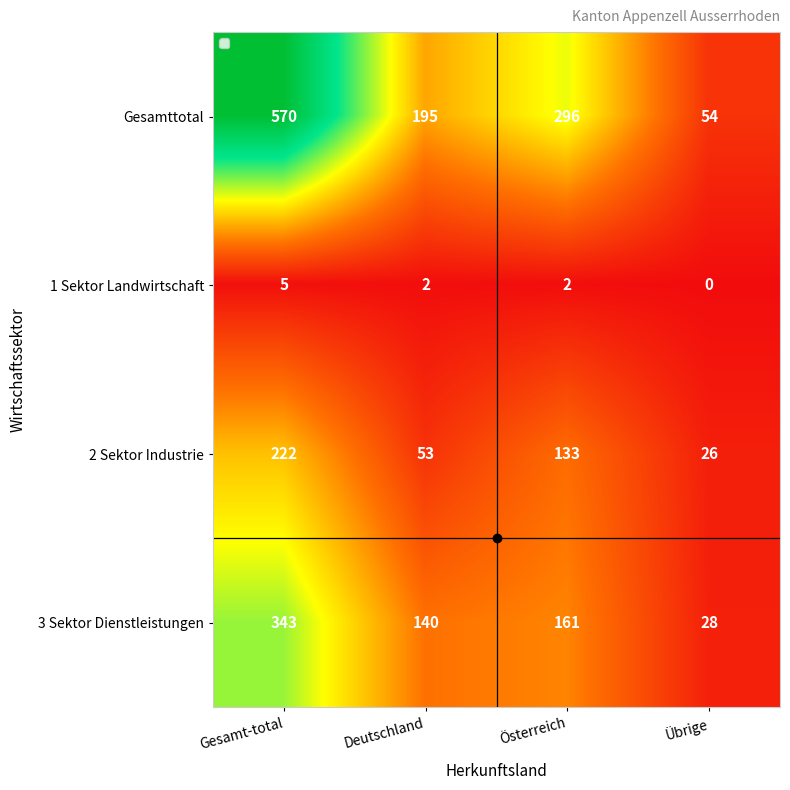

Between Gesamt-total and Österreich, which series saw the biggest shift?

Gesamttotal